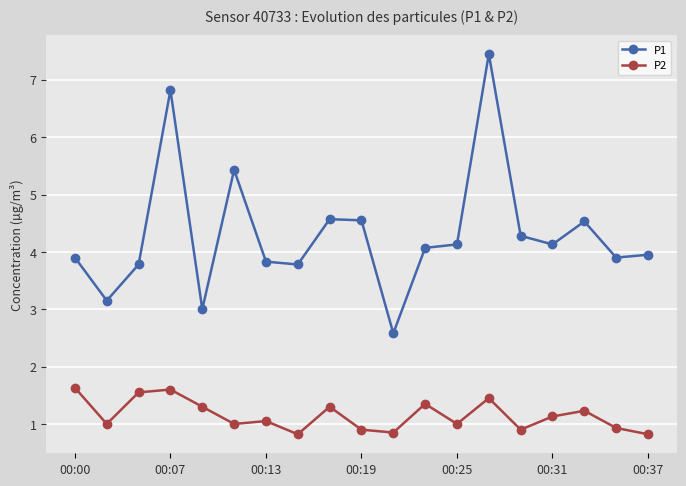

What is the maximum value for P2?

1.6